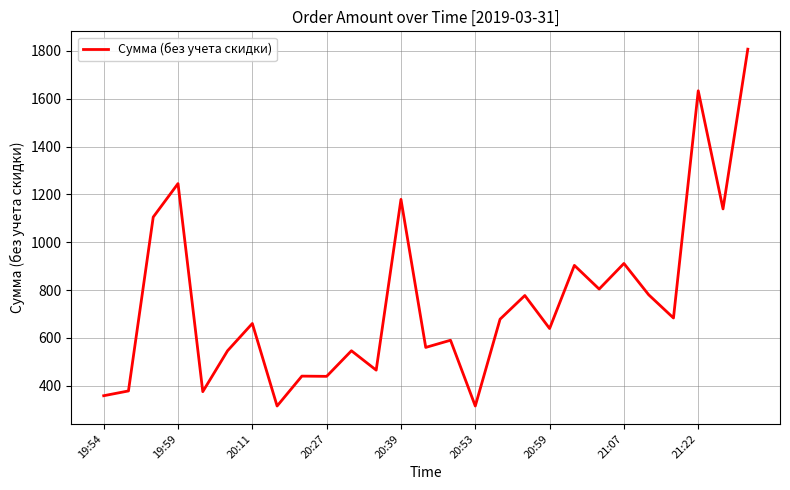

What is the difference between the maximum and minimum values?

1492